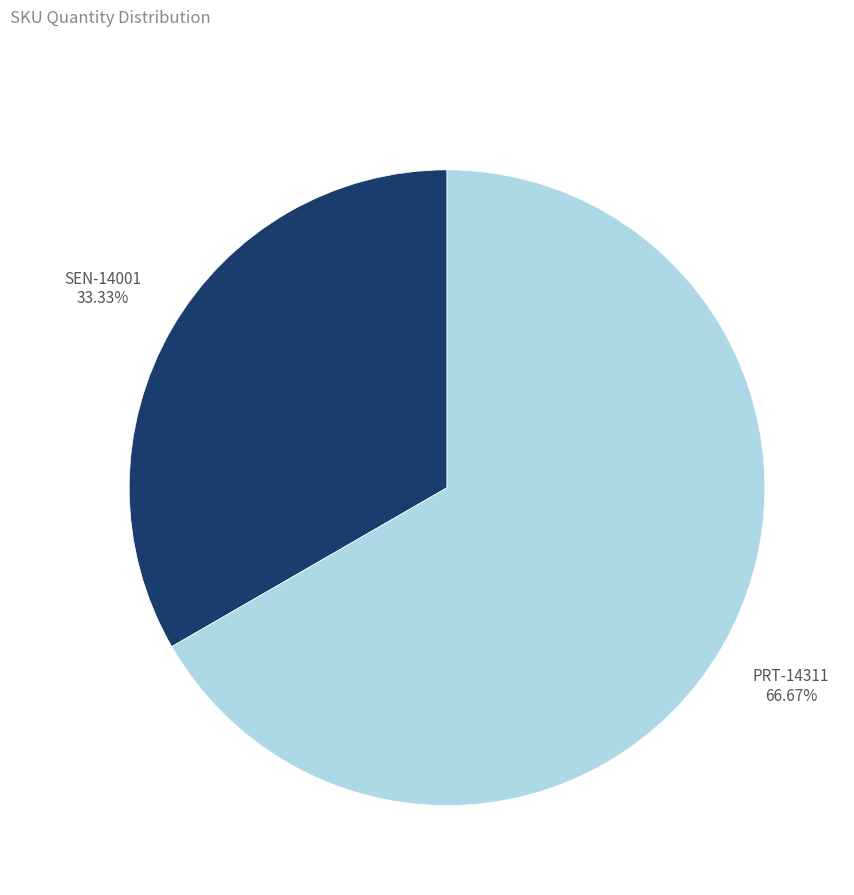

True or false: PRT-14311 accounts for 67% of the total.

True